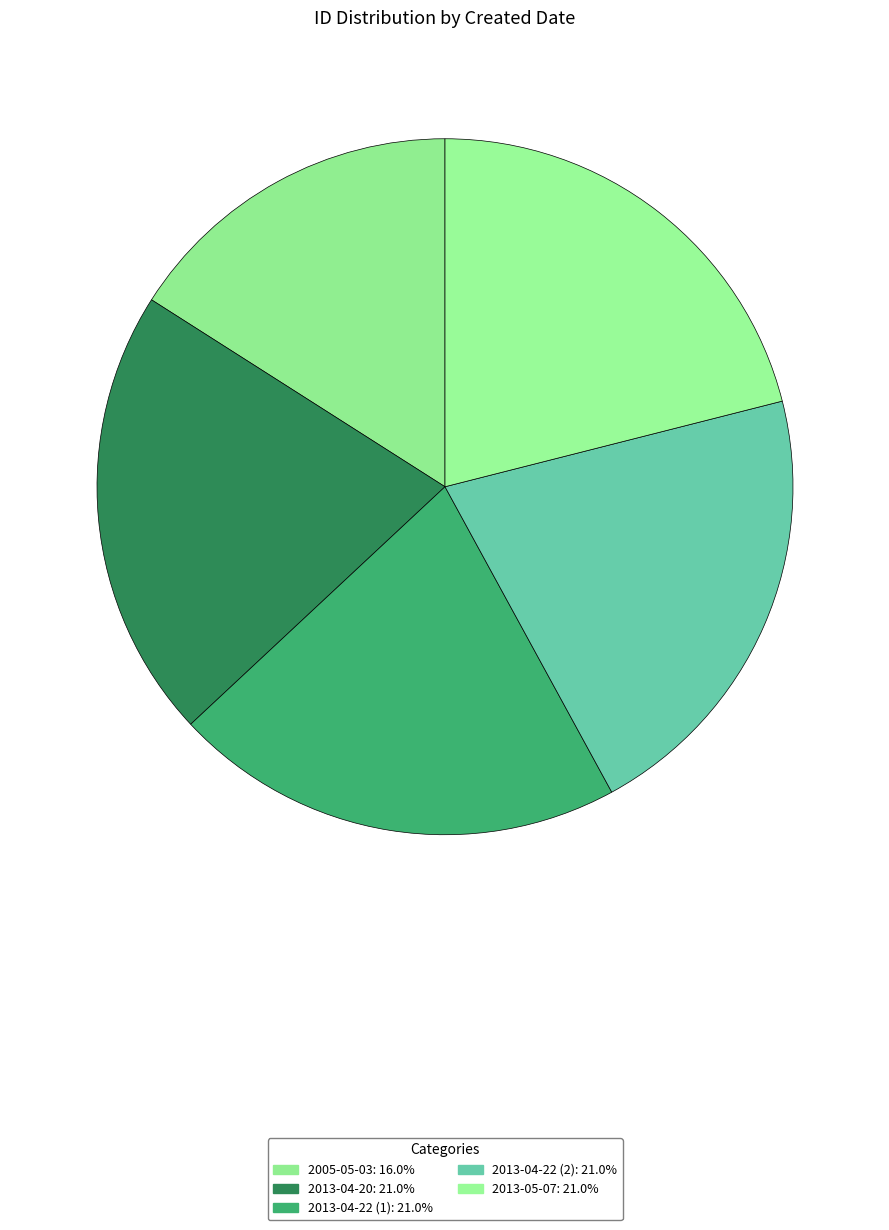

Is it true that 2013-04-22 (2) is 14% of the pie?

False